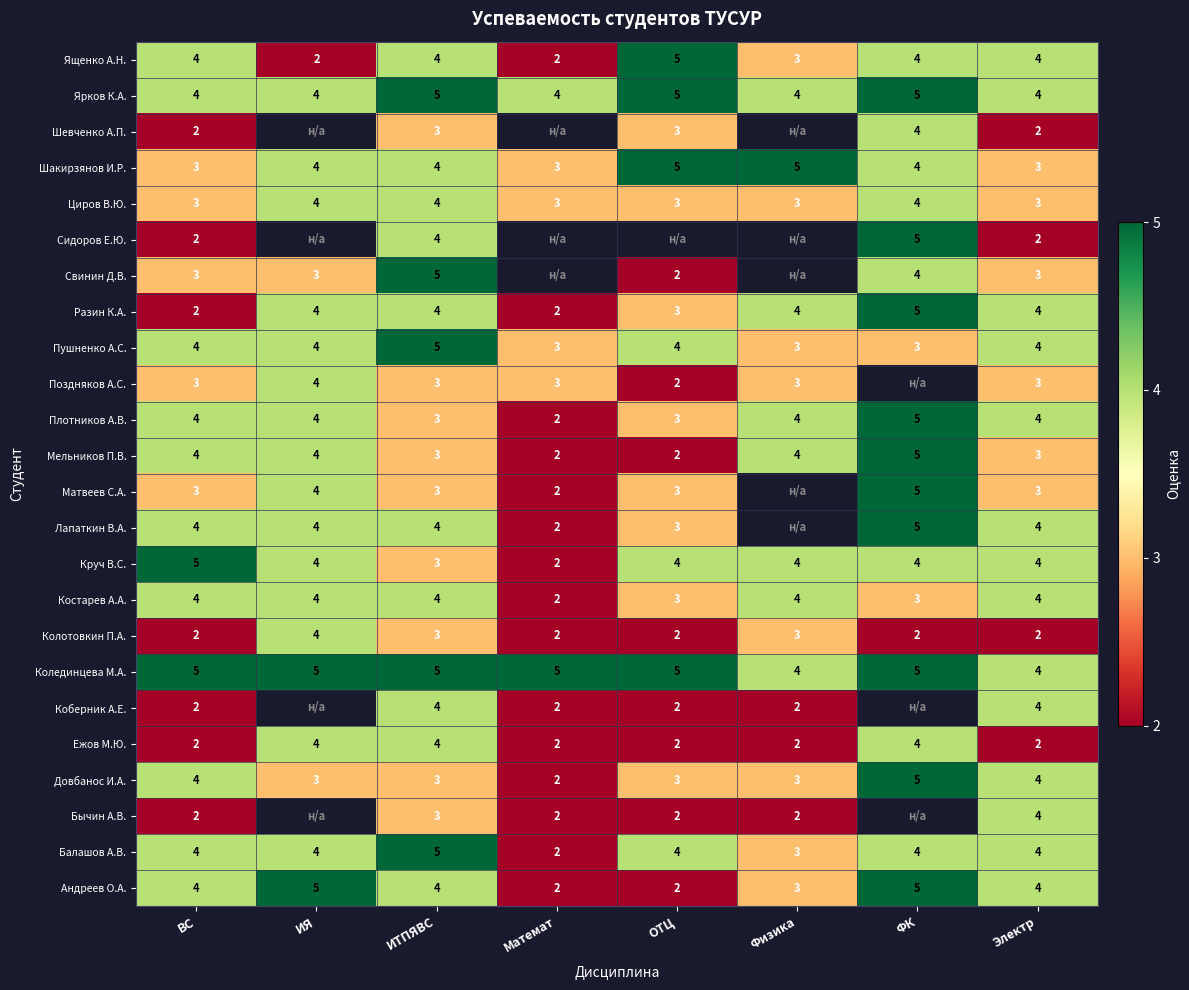

How many data points in Циров В.Ю. are above 3?

3